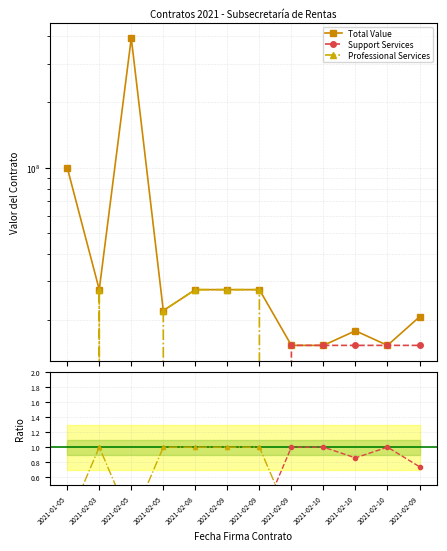

Which label corresponds to the smallest value in the chart?

2021-01-05